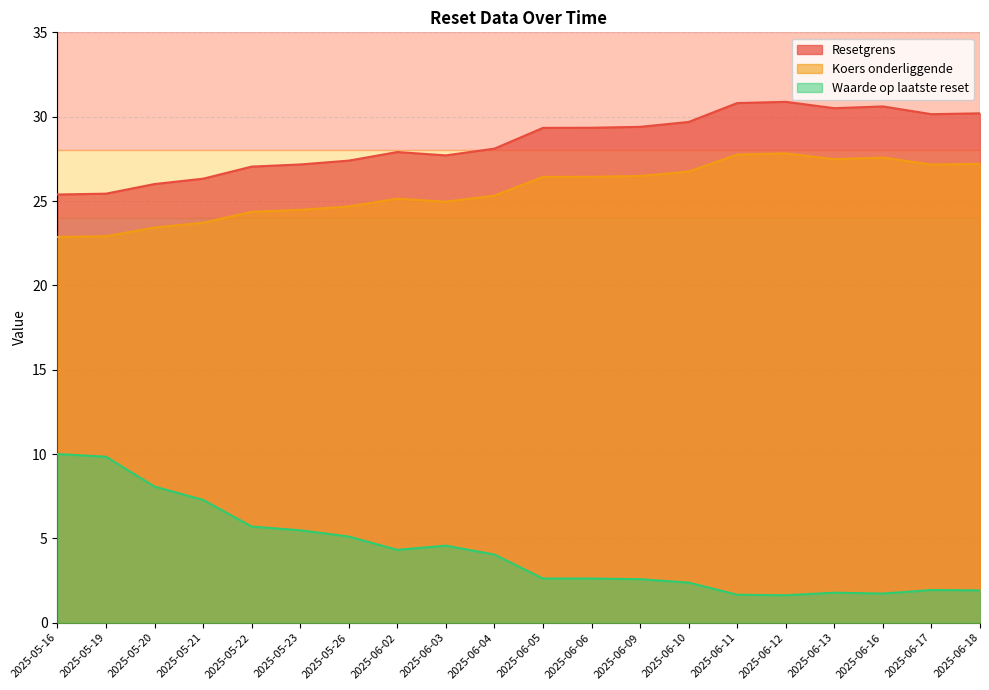

What is the sum of the Resetgrens values at 2025-06-16 and 2025-05-20?

56.6